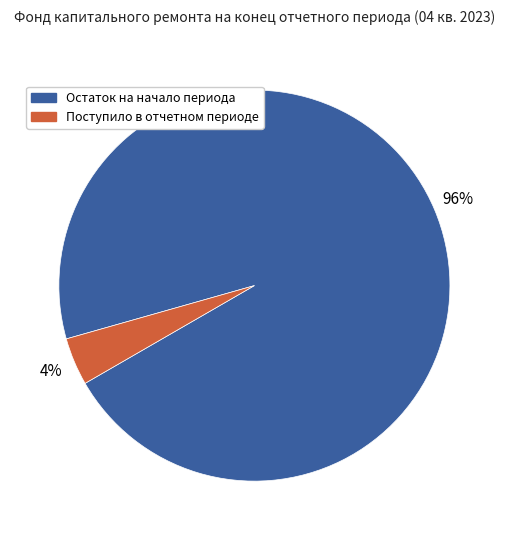

Does any single category account for the majority?

Yes